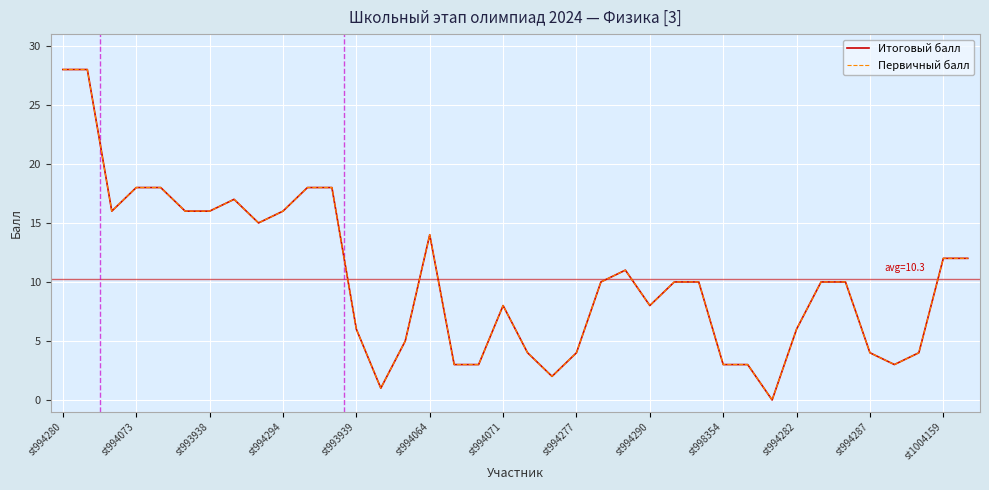

Does the chart have visible grid lines?

Yes